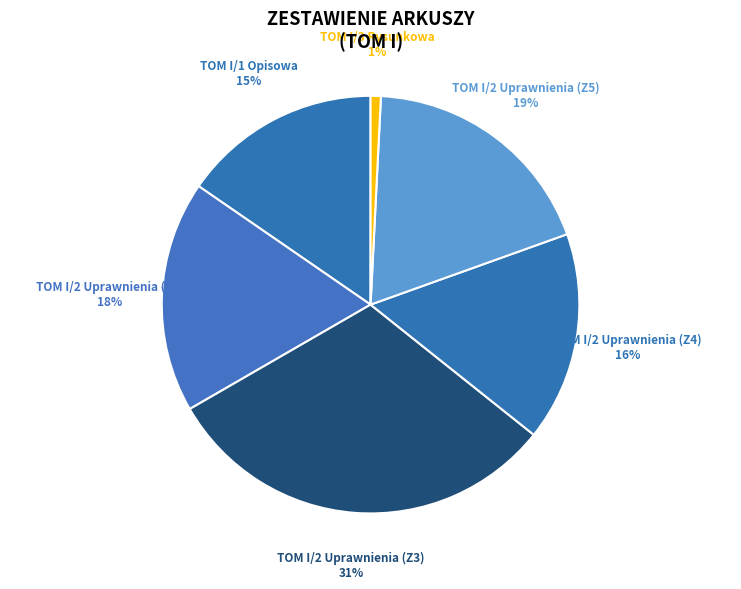

Rank the categories by value from lowest to highest.

TOM I/3 Rysunkowa, TOM I/1 Opisowa, TOM I/2 Uprawnienia (Z4), TOM I/2 Uprawnienia (Z2), TOM I/2 Uprawnienia (Z5), TOM I/2 Uprawnienia (Z3)